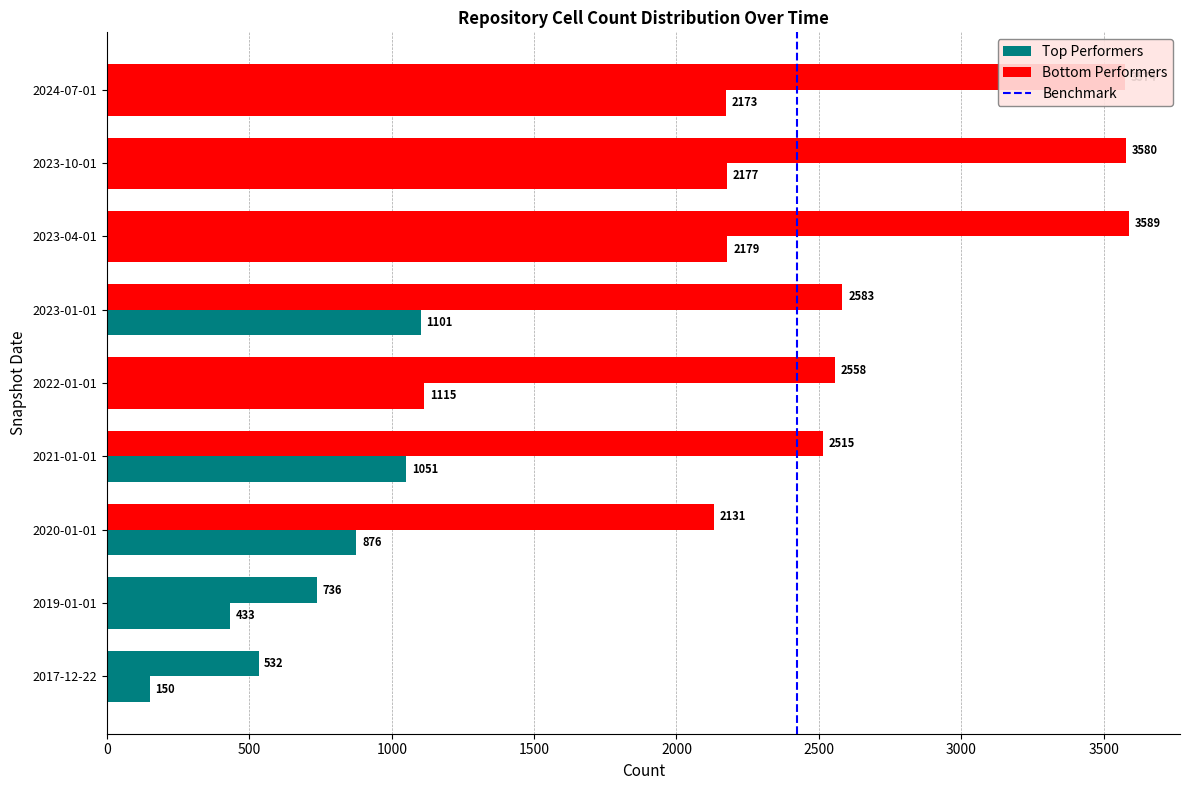

How many data points does each series have?

9